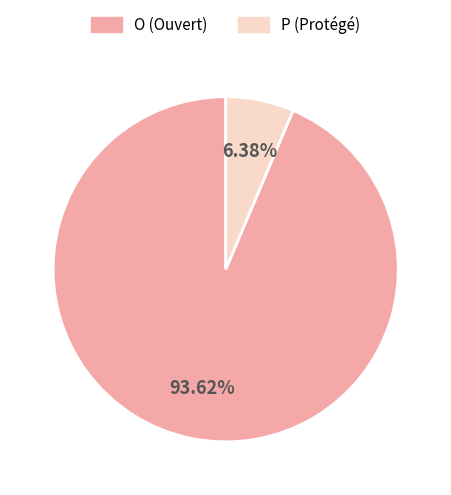

How many segments does this pie chart have?

2